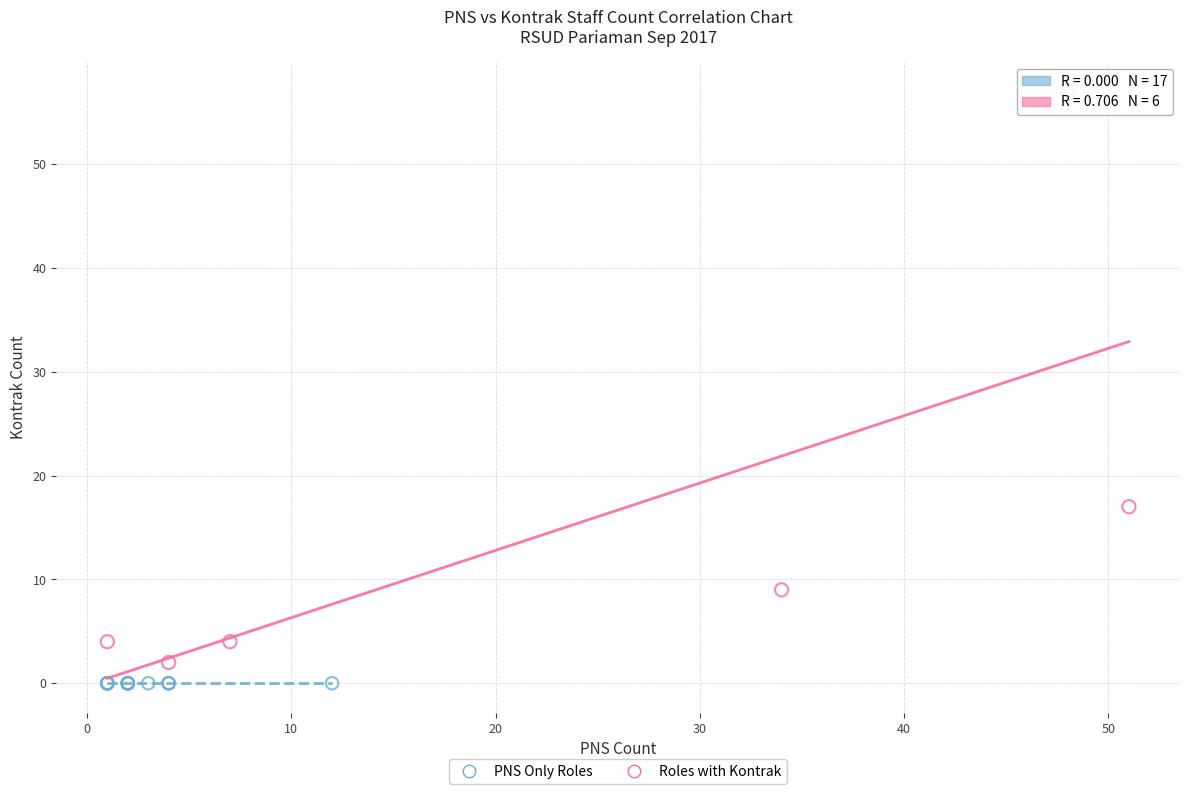

Which series reaches the maximum Y coordinate?

Roles with Kontrak